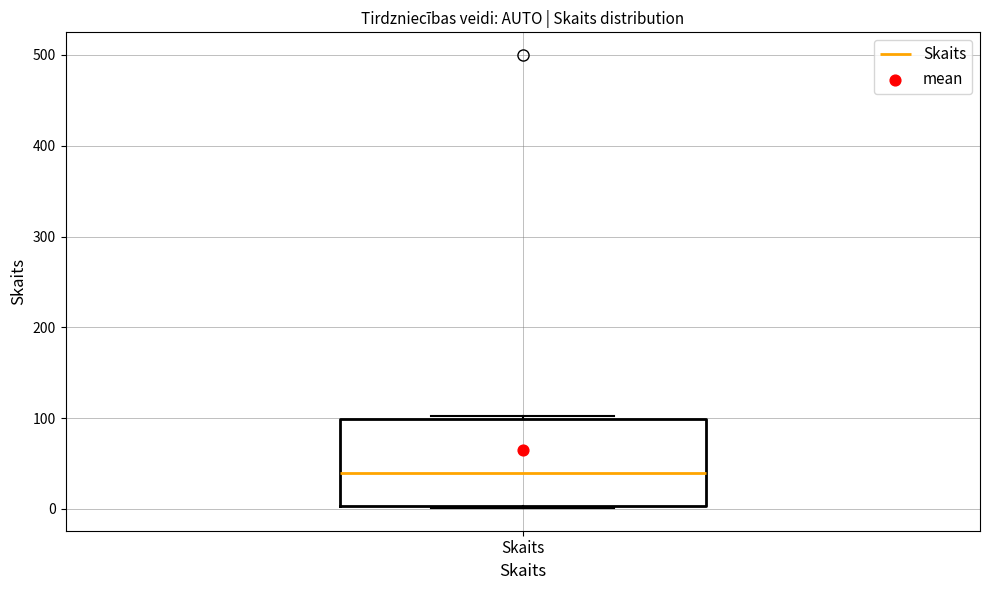

Where does the median line of the box for Skaits sit on the y-axis? The values are not printed on the chart, so give them approximately, as read against the axis.

40